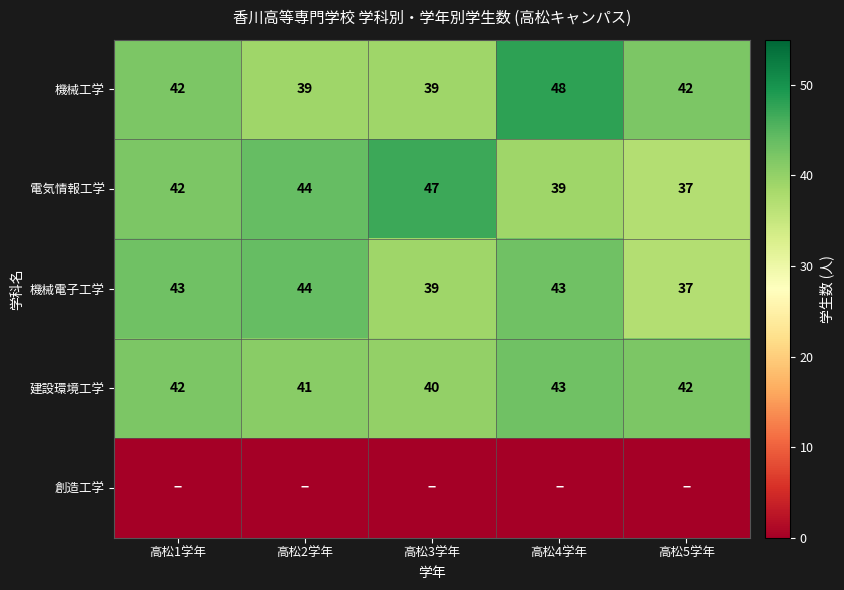

What is the maximum value for 電気情報工学?

47